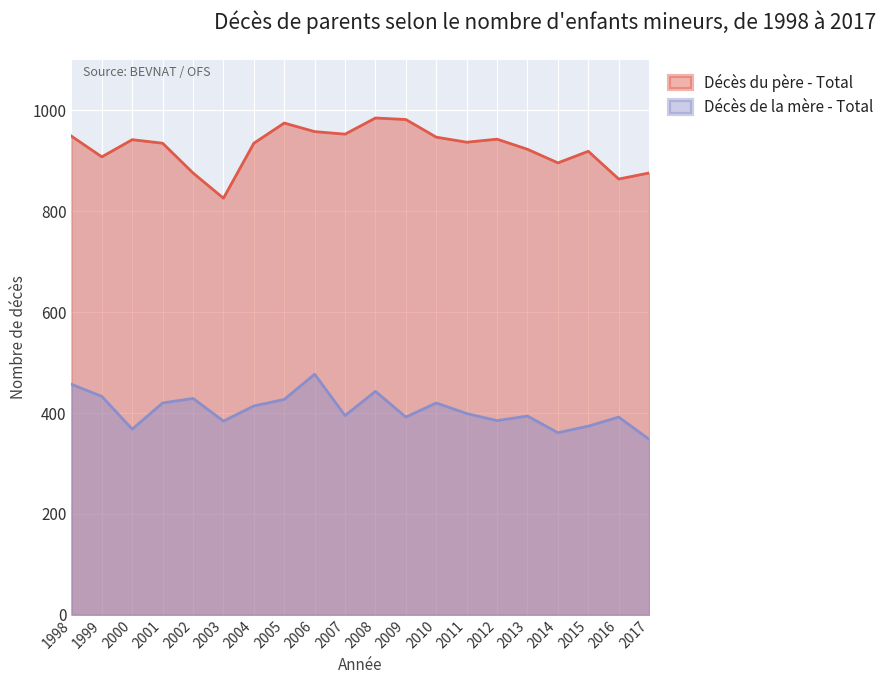

What is the spread (max minus min) of values at 2017?

528